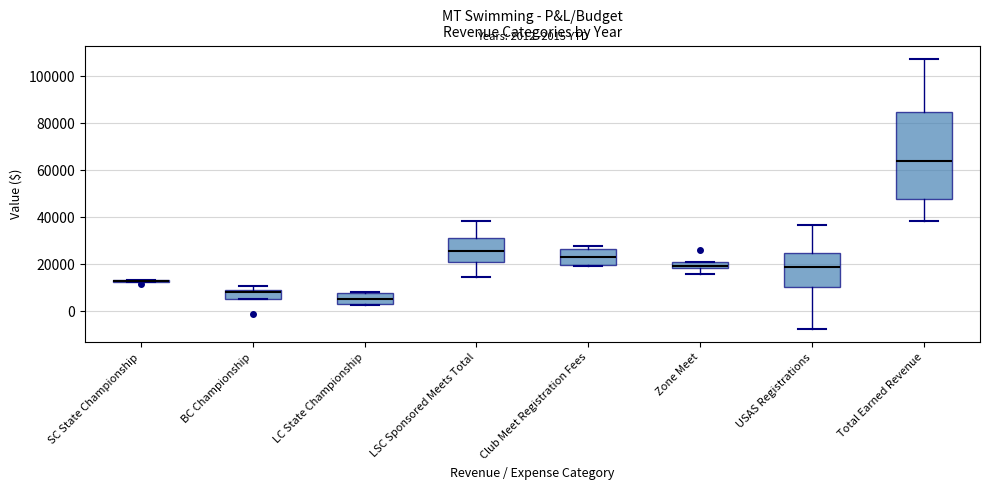

Comparing the boxes themselves (not the whiskers), which one is the tallest?

Total Earned Revenue